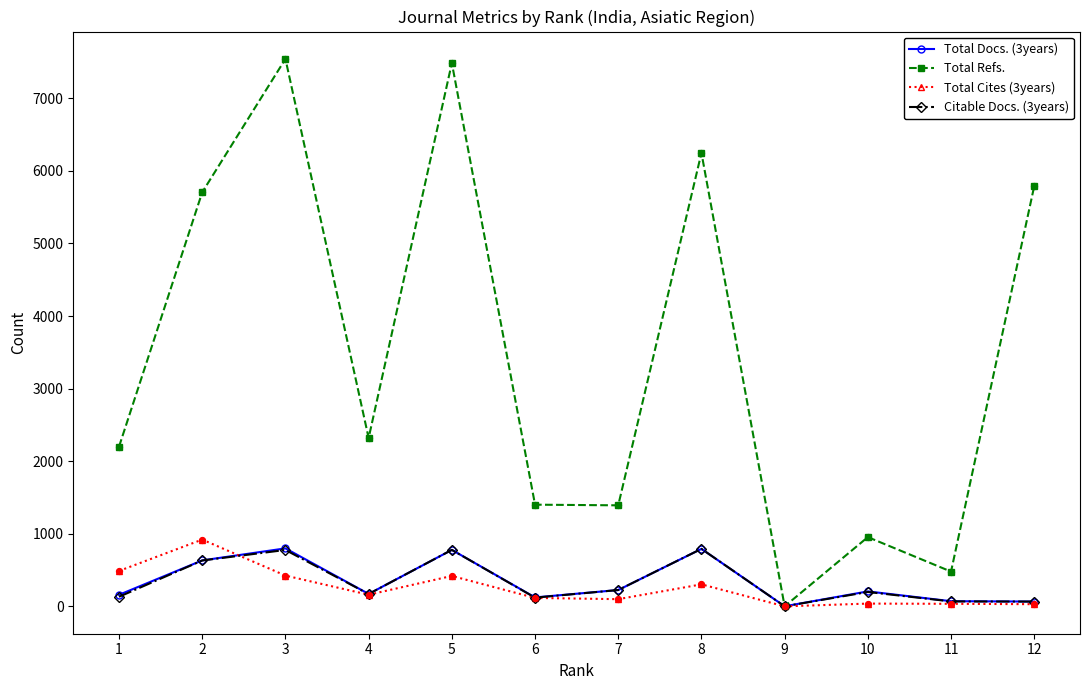

Is the value of Total Refs. at 3 greater than the value of Total Docs. (3years) at 7?

Yes